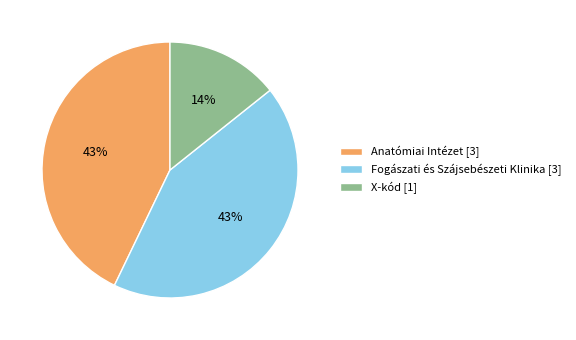

Does X-kód [1] represent more than half of the total?

No